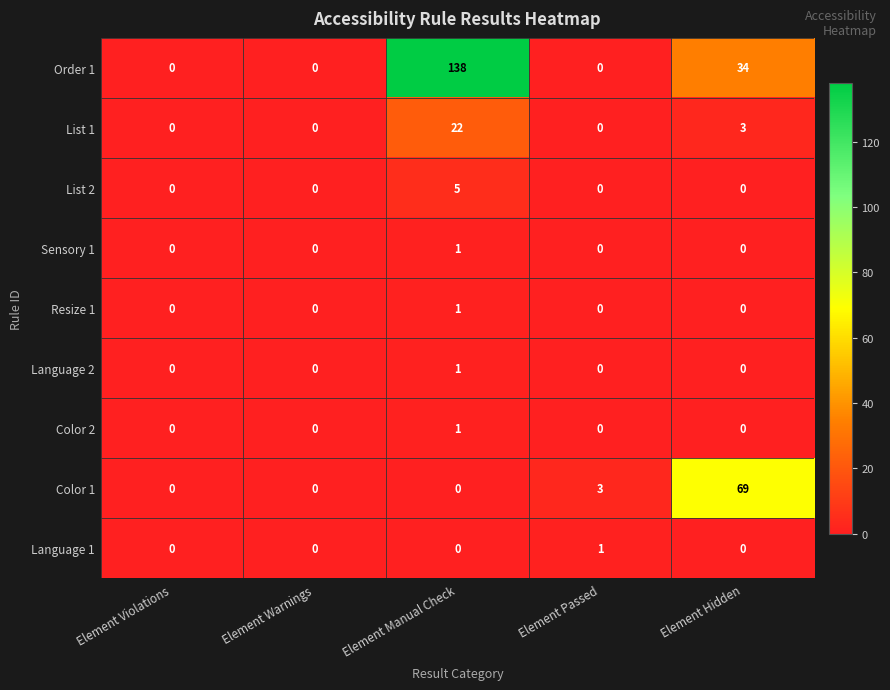

Where is Color 1 nearest to the value 34?

Element Passed